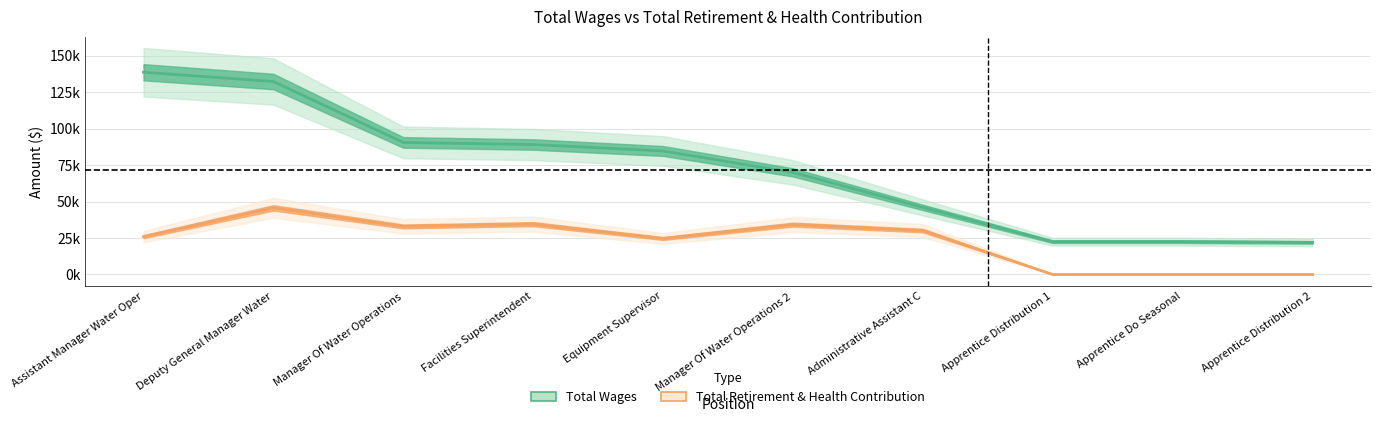

True or false: Total Retirement & Health Contribution has a value of 15310 at Equipment Supervisor.

False